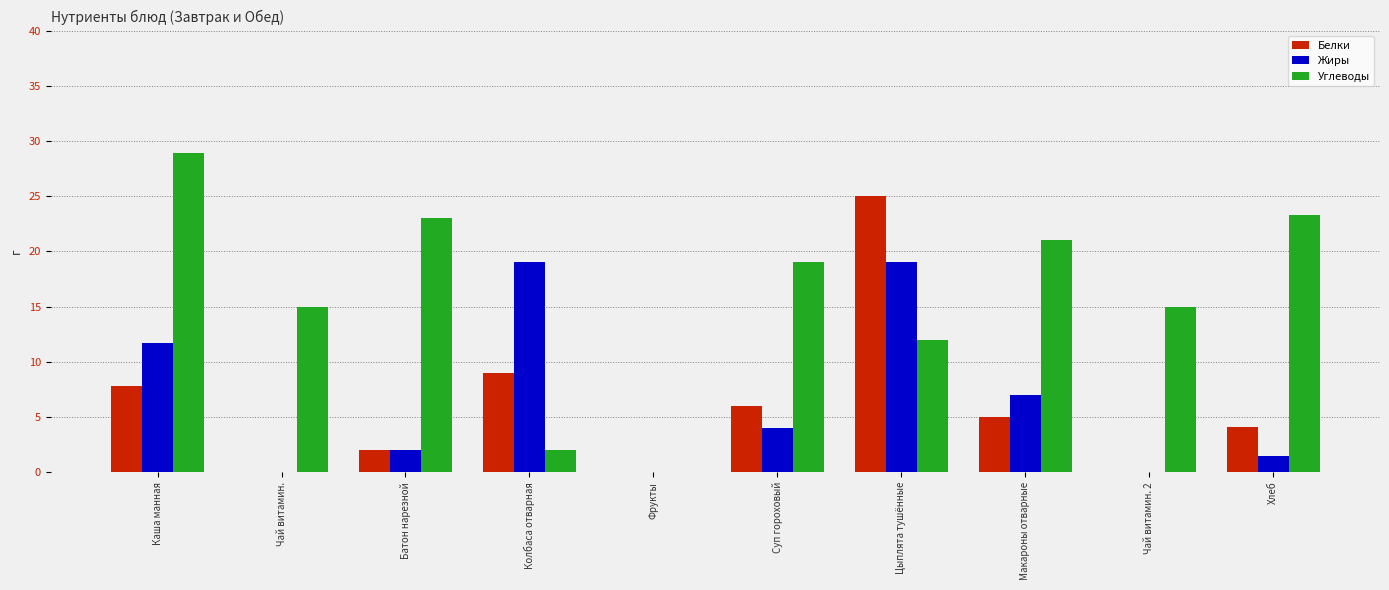

Which series has the widest spread of values?

Углеводы